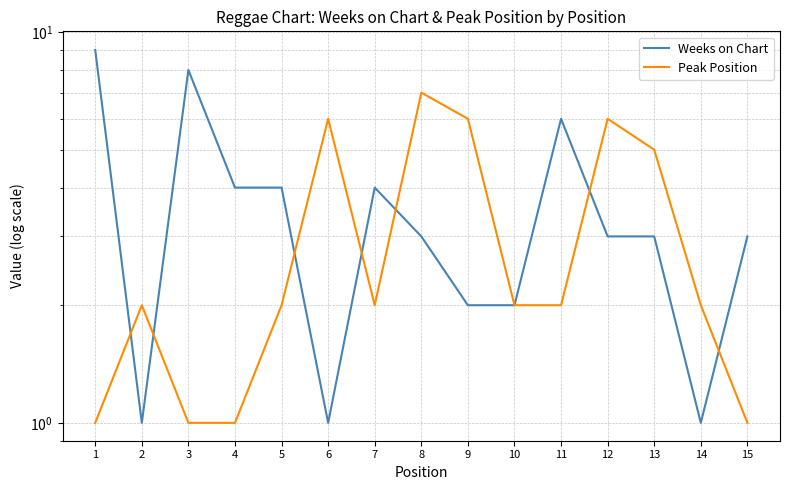

Count the number of categories in the chart.

15